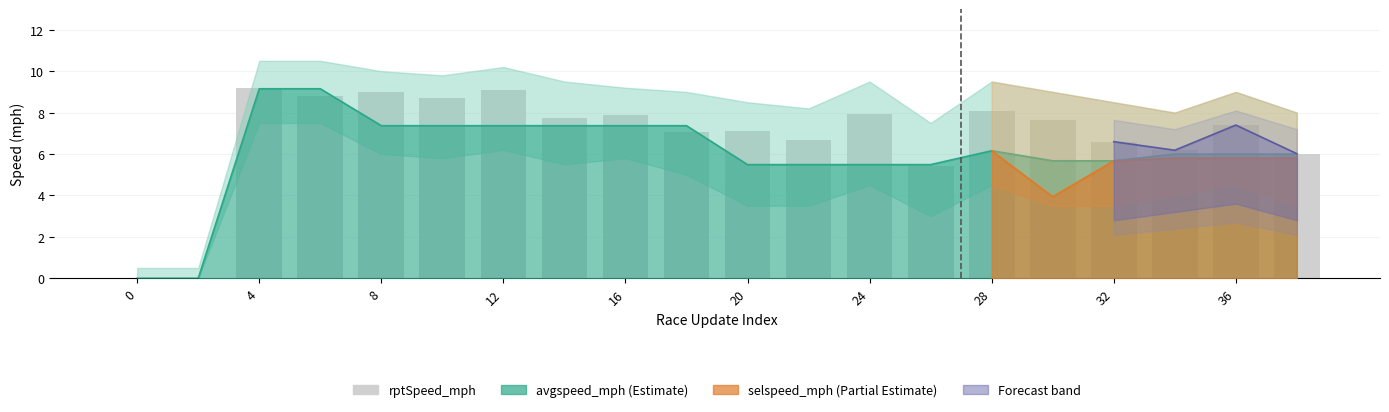

Reading left to right, list all the values displayed in this chart.

0.0	0.0	9.2	8.8	9.0	8.7	9.1	7.7	7.9	7.0	7.1	6.7	7.9	5.4	8.1	7.6	6.6	6.2	7.4	6.0